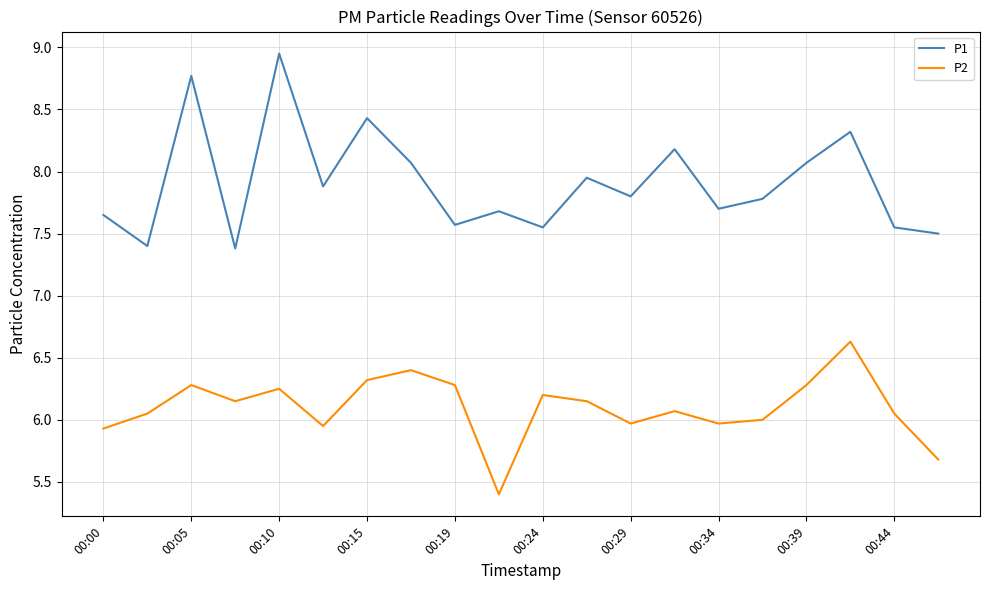

Which series has the largest range (max minus min)?

P1